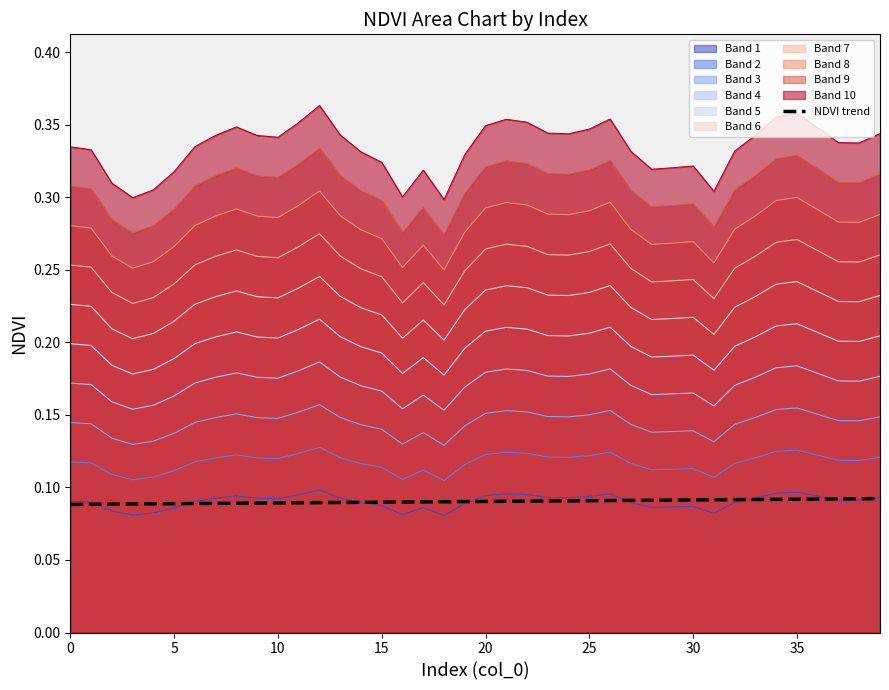

Read the value at 16.

0.1